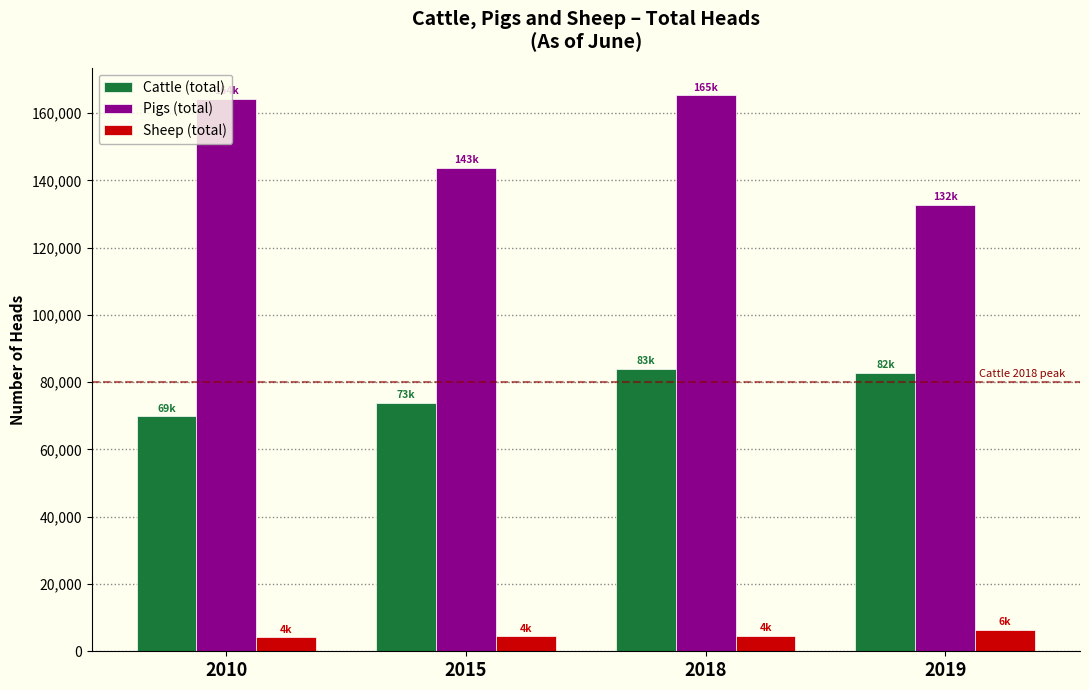

Which series has the largest range (max minus min)?

Pigs (total)